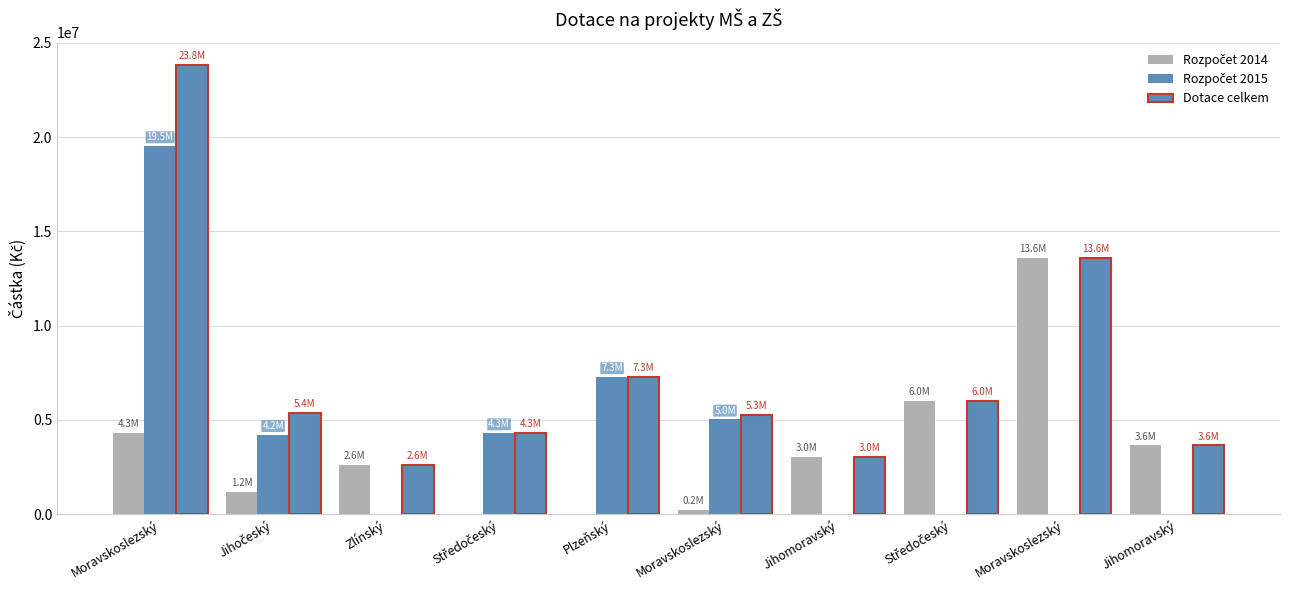

Are the bars horizontal?

No